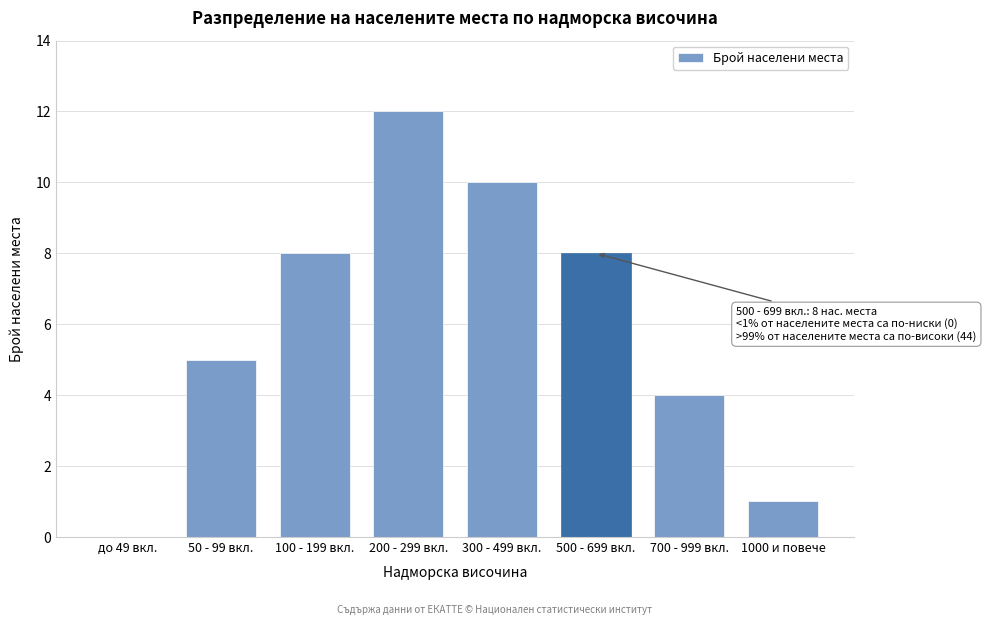

Reading left to right, what are all the values shown in this chart?

до 49 вкл.=0	50 - 99 вкл.=5	100 - 199 вкл.=8	200 - 299 вкл.=12	300 - 499 вкл.=10	500 - 699 вкл.=8	700 - 999 вкл.=4	1000 и повече=1